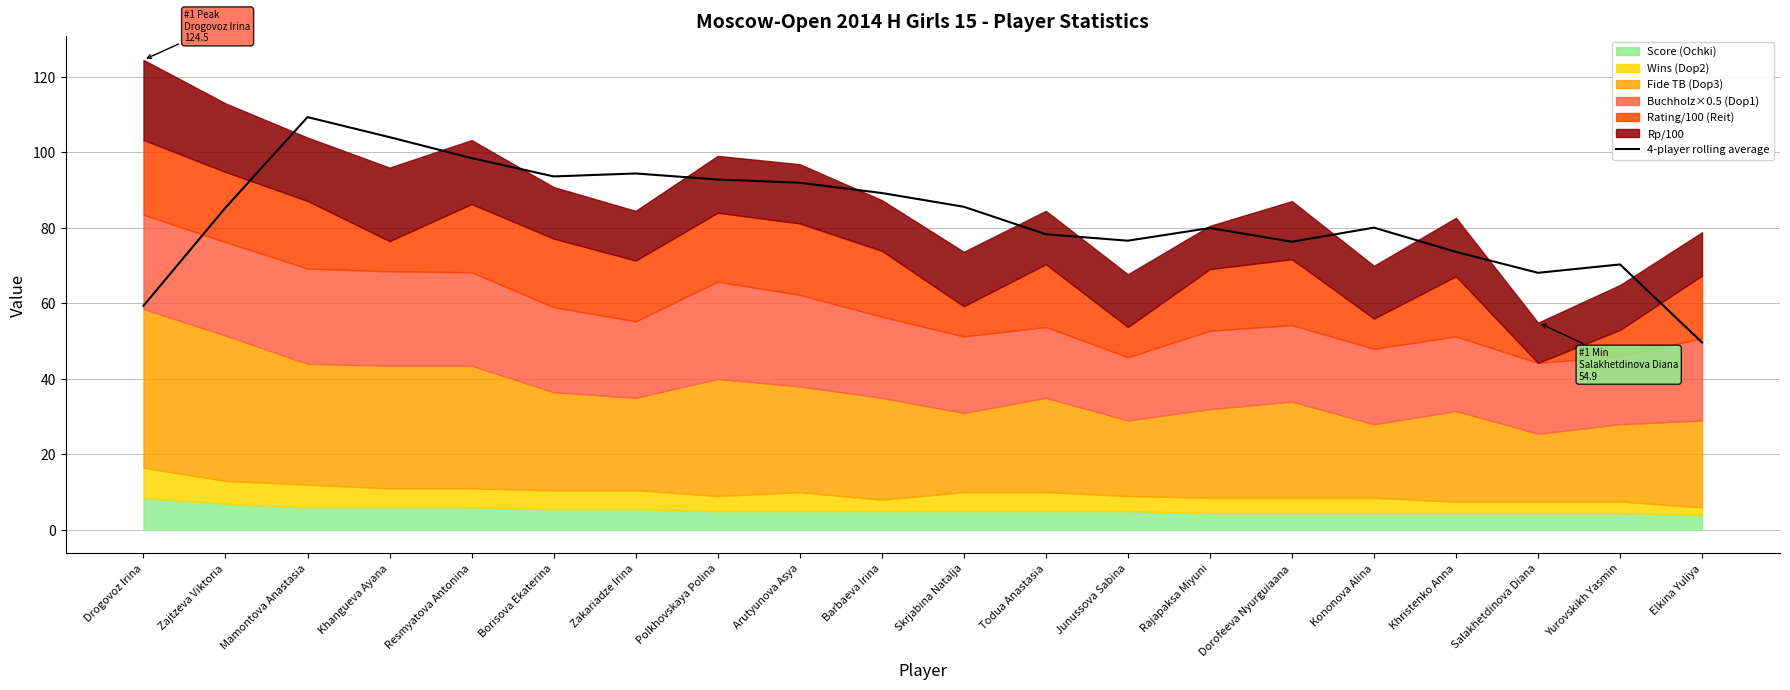

Reading left to right, list all the values displayed in this chart.

Drogovoz Irina=59.4	Zajtzeva Viktoria=85.3	Mamontova Anastasia=109.3	Khangueva Ayana=104.0	Resmyatova Antonina=98.5	Borisova Ekaterina=93.6	Zakariadze Irina=94.4	Polkhovskaya Polina=92.8	Arutyunova Asya=92.0	Barbaeva Irina=89.2	Skrjabina Natalja=85.6	Todua Anastasia=78.3	Junussova Sabina=76.6	Rajapaksa Miyuni=80.0	Dorofeeva Nyurguiaana=76.3	Kononova Alina=80.1	Khristenko Anna=73.7	Salakhetdinova Diana=68.1	Yurovskikh Yasmin=70.3	Elkina Yuliya=49.7